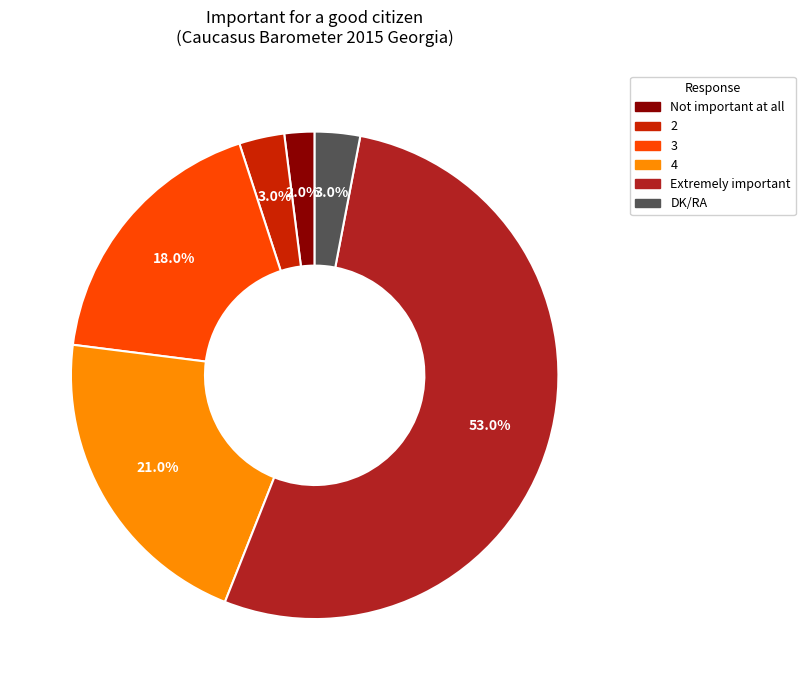

To the nearest percent, what percentage of the pie is Not important at all?

2%